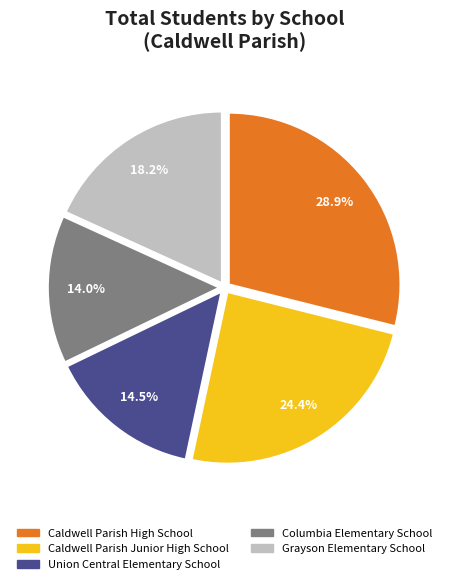

How many segments does this pie chart have?

5